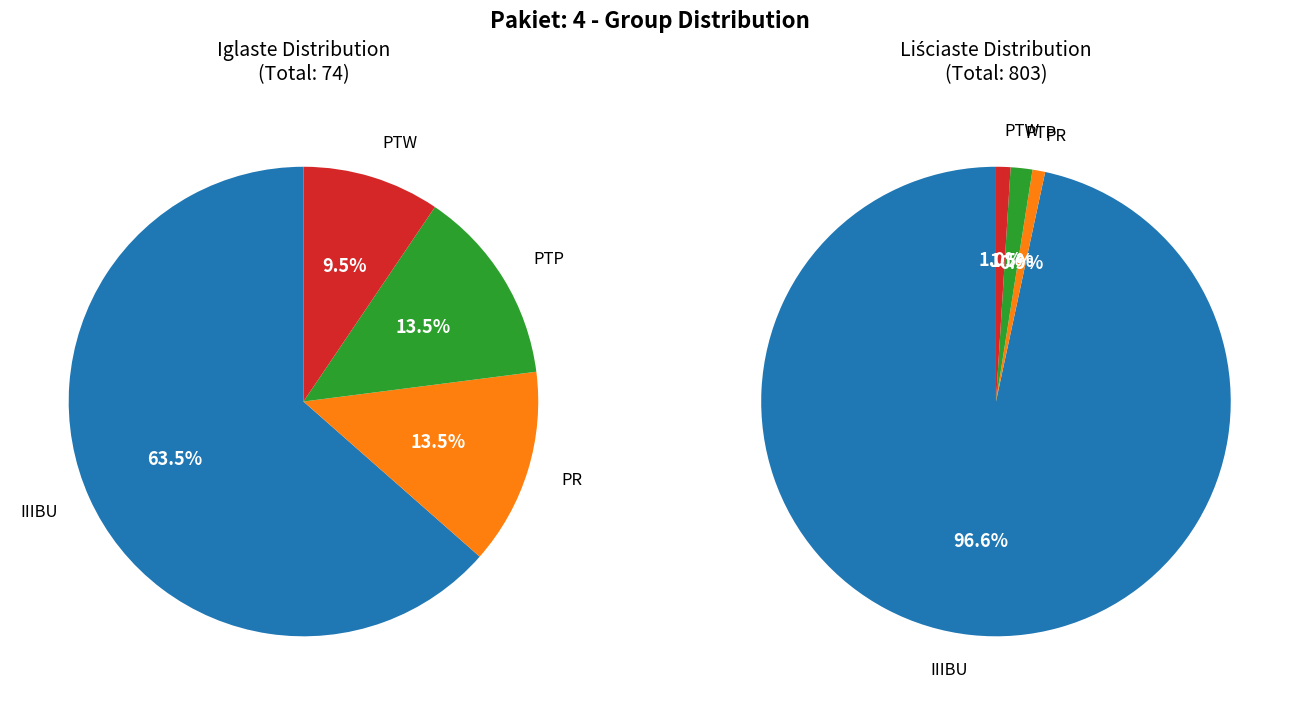

Which category has the biggest portion of the pie?

IIIBU